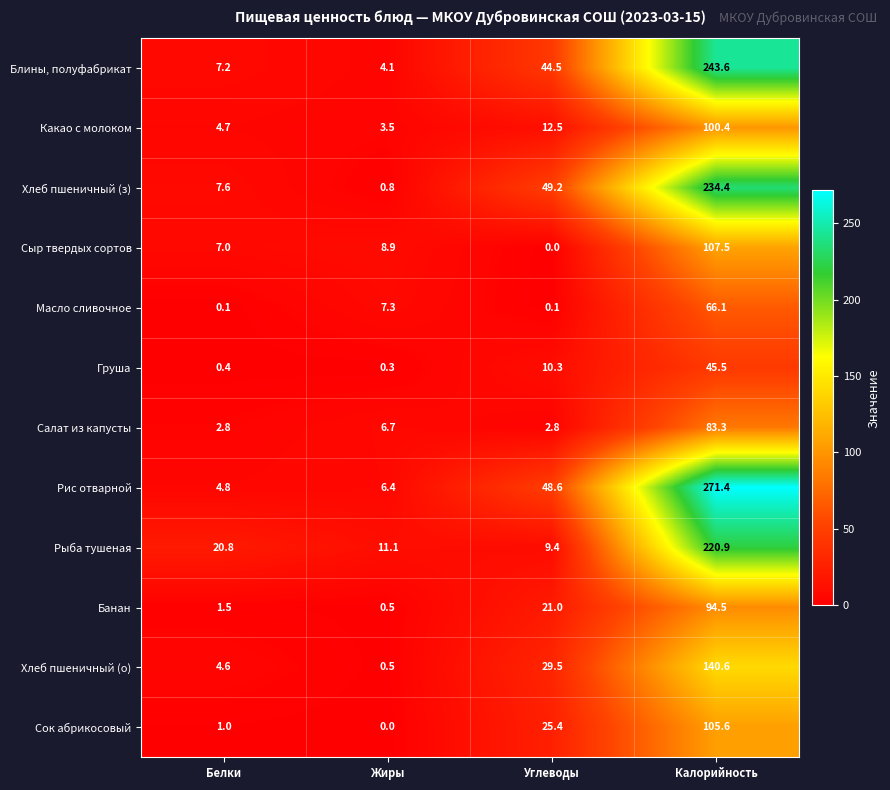

List the series in order of their peak value, highest first.

Рис отварной, Блины, полуфабрикат, Хлеб пшеничный (з), Рыба тушеная, Хлеб пшеничный (о), Сыр твердых сортов, Сок абрикосовый, Какао с молоком, Банан, Салат из капусты, Масло сливочное, Груша